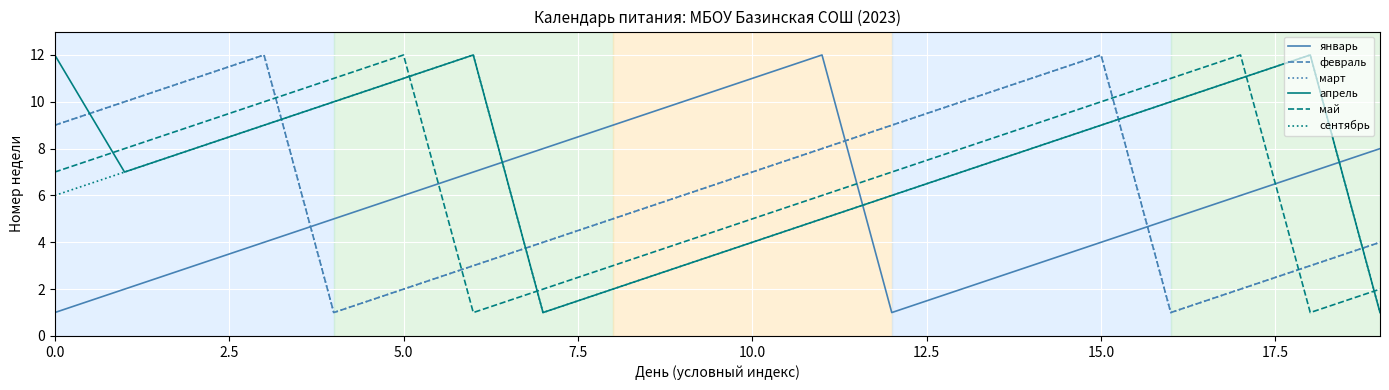

Is this an area chart (filled region under the line)?

No